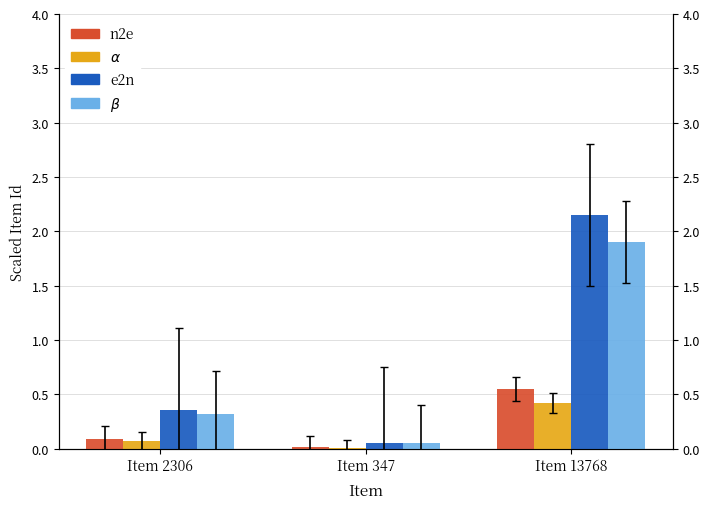

True or false: n2e has a value of 0.1 at Item 2306.

False